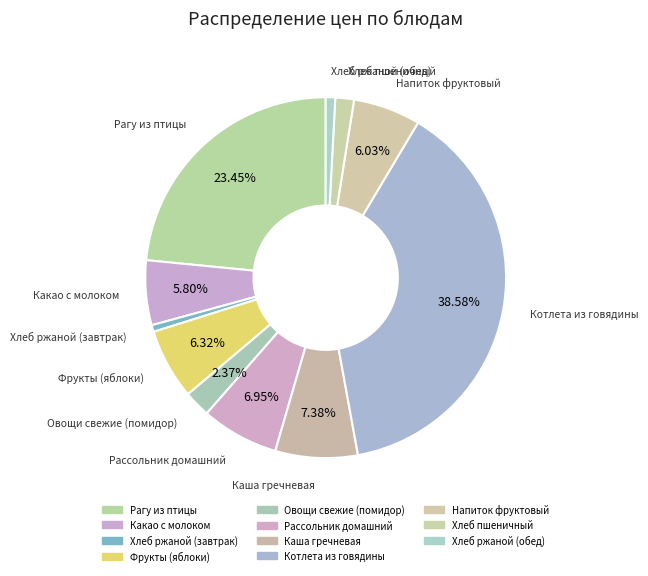

To the nearest percent, what percentage of the pie is Котлета из говядины?

39%